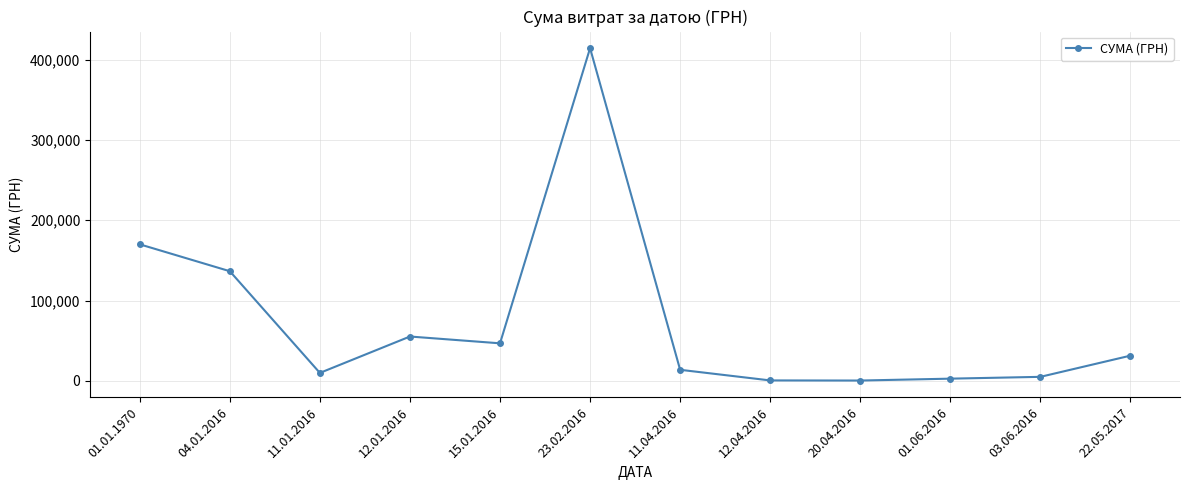

What is the change in value from 12.04.2016 to 01.06.2016?

+2201.2